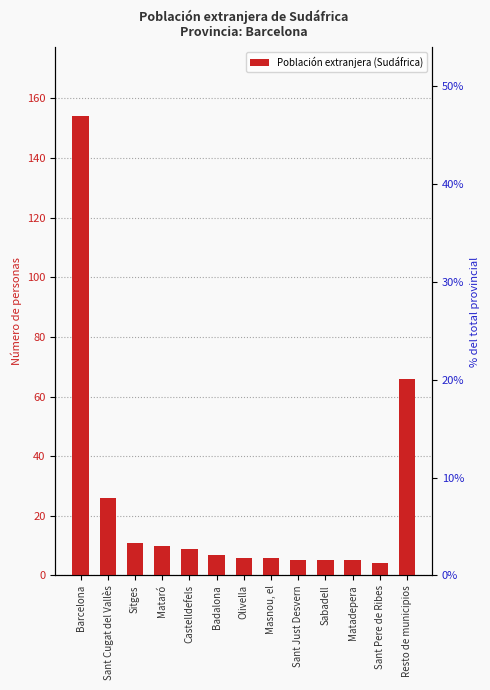

Reading left to right, list all the values displayed in this chart.

154	26	11	10	9	7	6	6	5	5	5	4	66